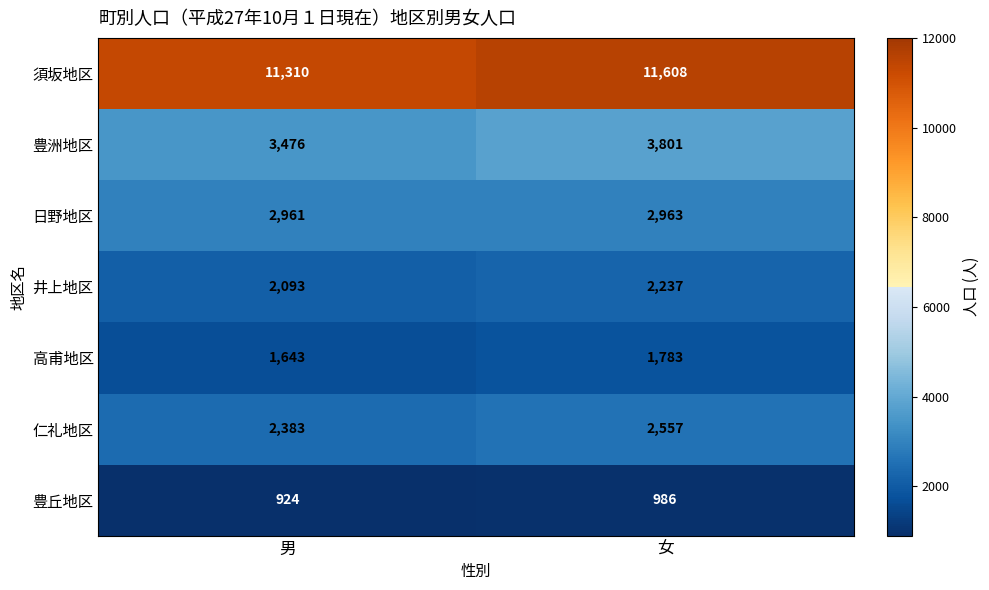

Which category has the highest value across all series?

女